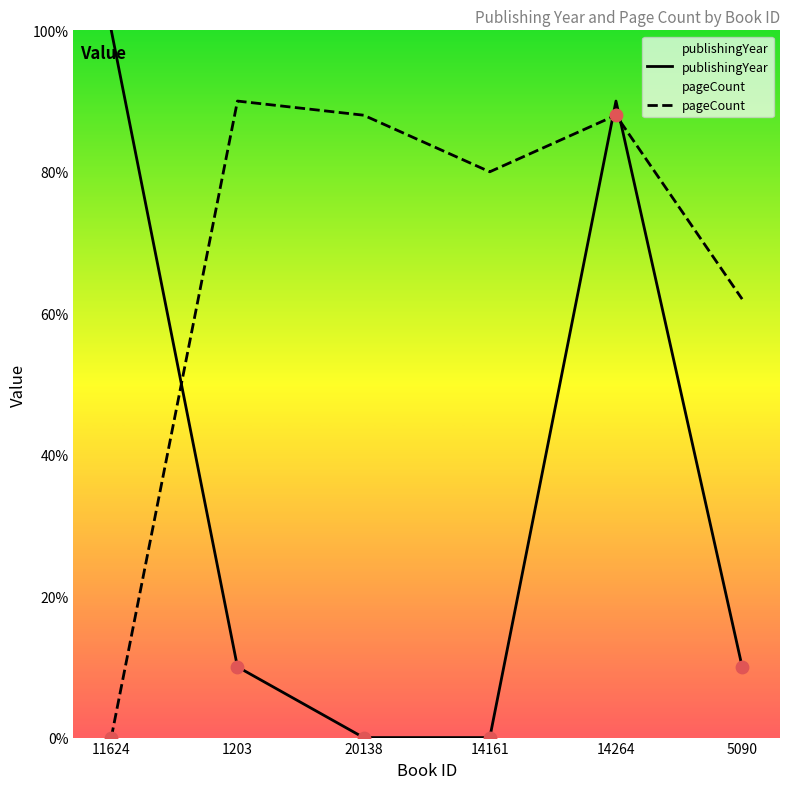

Which series contains the lowest Y value?

publishingYear